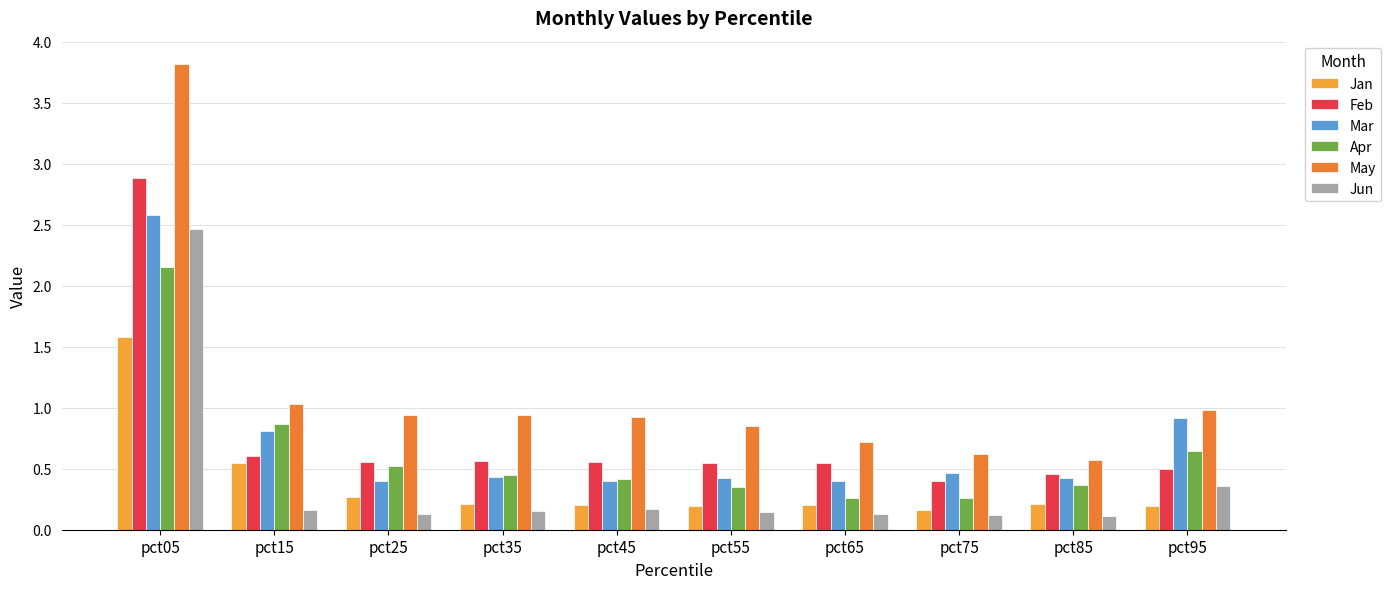

Reading right to left, what are all the values shown in this chart?

Jan: 0.2	0.2	0.2	0.2	0.2	0.2	0.2	0.3	0.5	1.6
Feb: 0.5	0.5	0.4	0.5	0.5	0.6	0.6	0.6	0.6	2.9
Mar: 0.9	0.4	0.5	0.4	0.4	0.4	0.4	0.4	0.8	2.6
Apr: 0.6	0.4	0.3	0.3	0.3	0.4	0.5	0.5	0.9	2.2
May: 1.0	0.6	0.6	0.7	0.8	0.9	0.9	0.9	1.0	3.8
Jun: 0.4	0.1	0.1	0.1	0.1	0.2	0.2	0.1	0.2	2.5